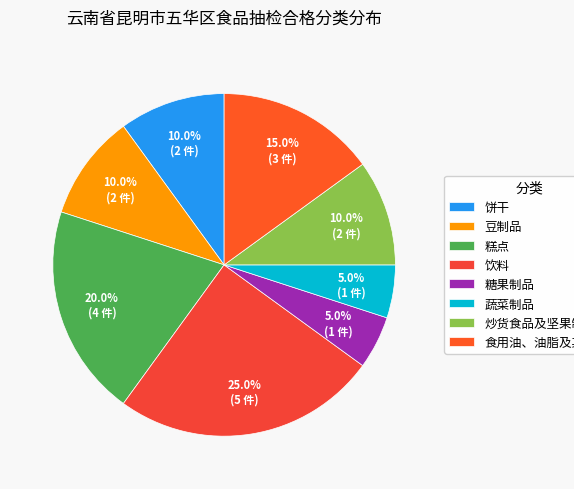

To the nearest percent, what is the difference between the largest and smallest slice percentages?

20%